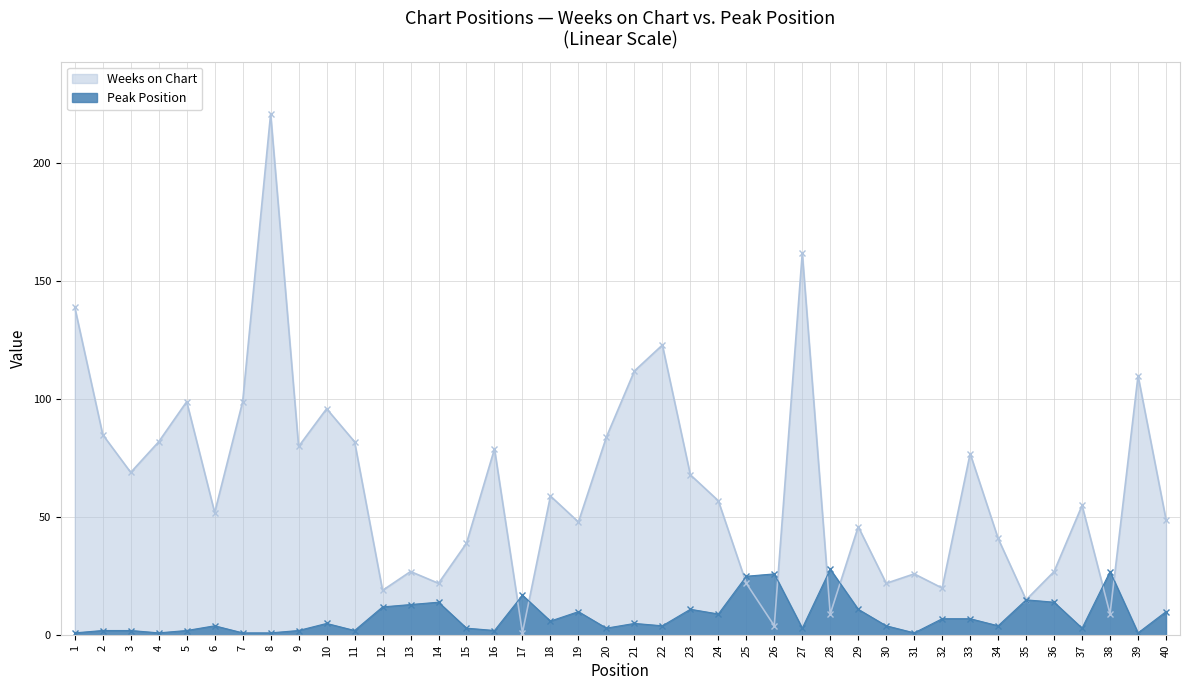

True or false: Weeks on Chart has more than 2 interior local peaks.

True